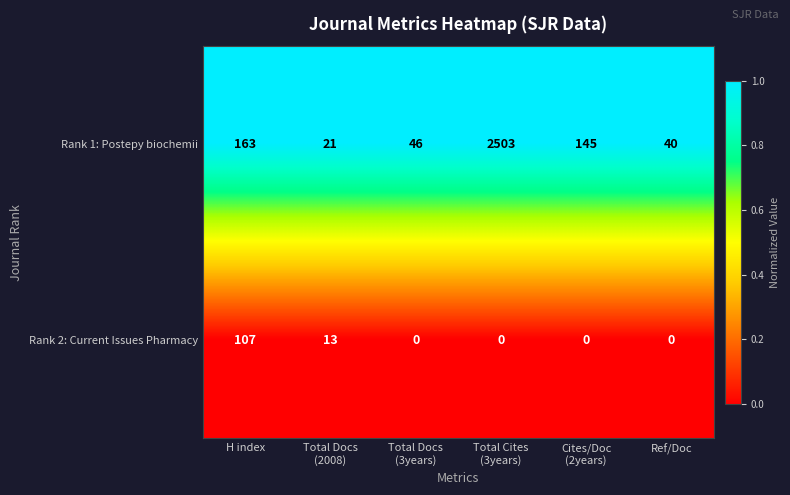

Rank the series by their maximum value, from lowest to highest.

Rank 2: Current Issues Pharmacy, Rank 1: Postepy biochemii